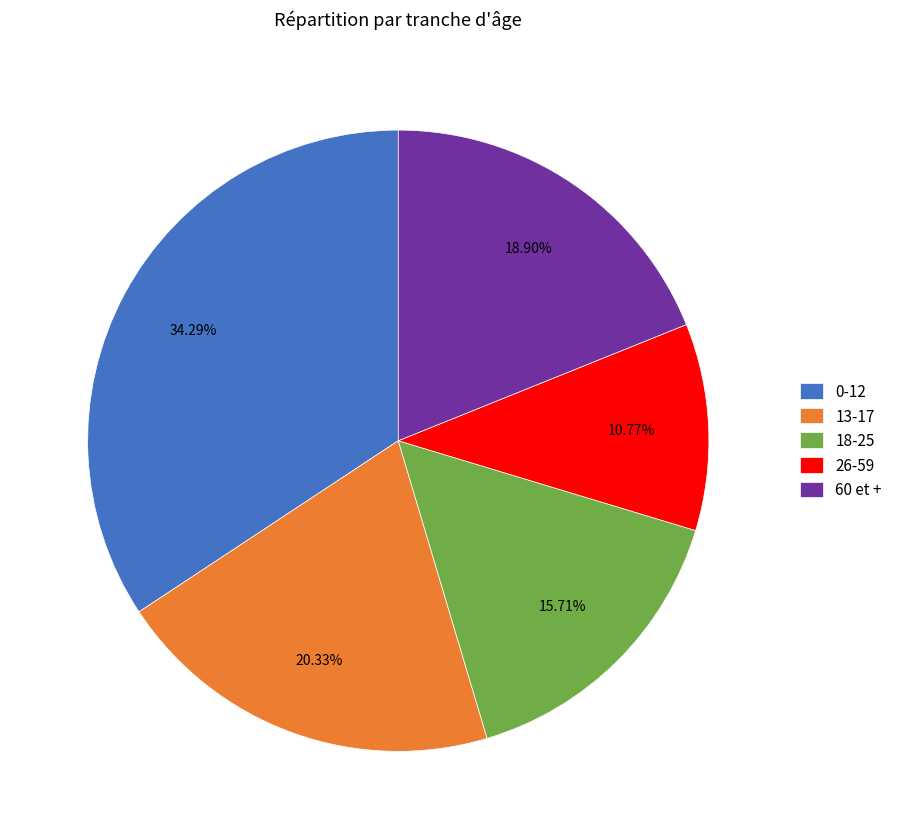

Rank the categories by value from lowest to highest.

26-59, 18-25, 60 et +, 13-17, 0-12